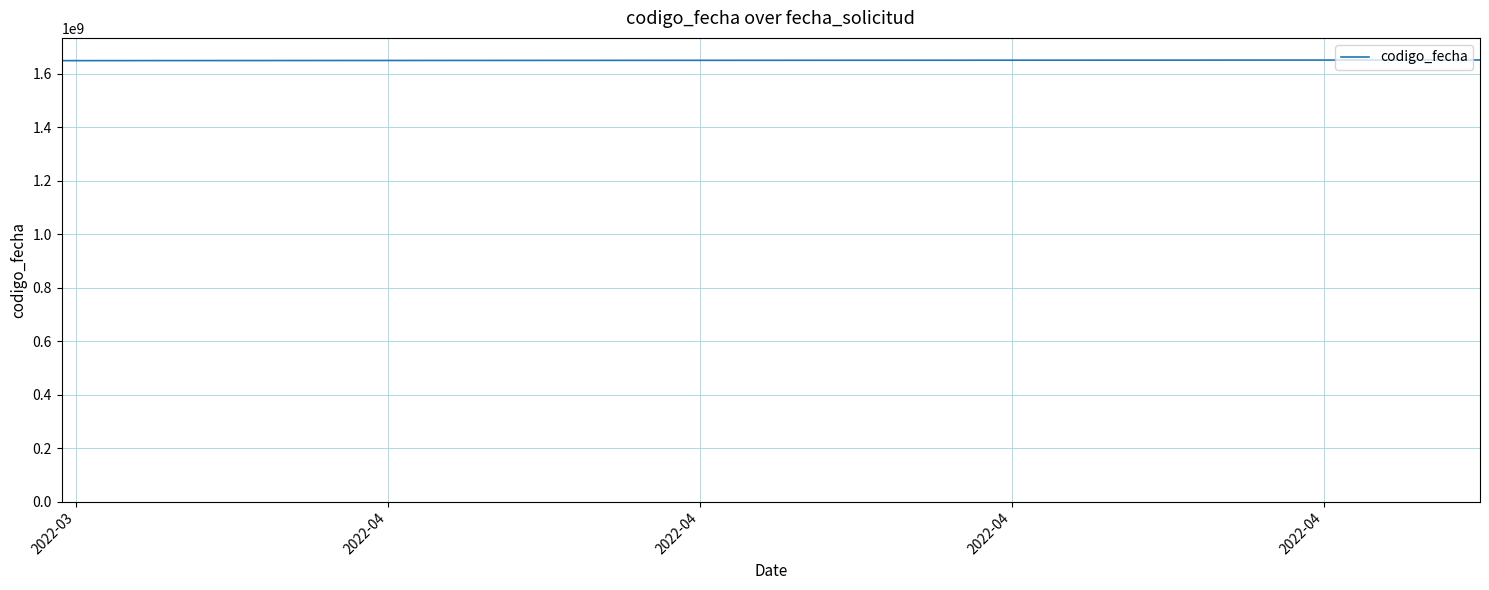

True or false: the data has more than 1 interior local peaks.

False